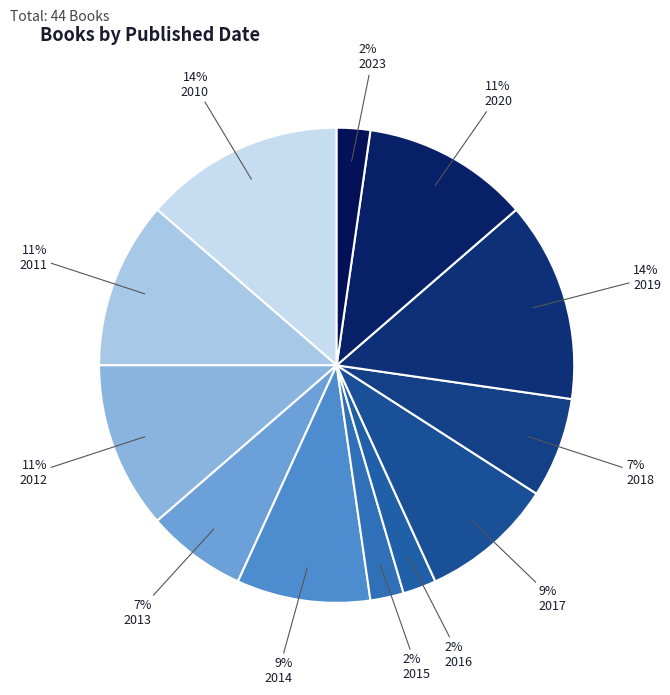

Do 2017 and 2011 together represent more than half of the pie?

No